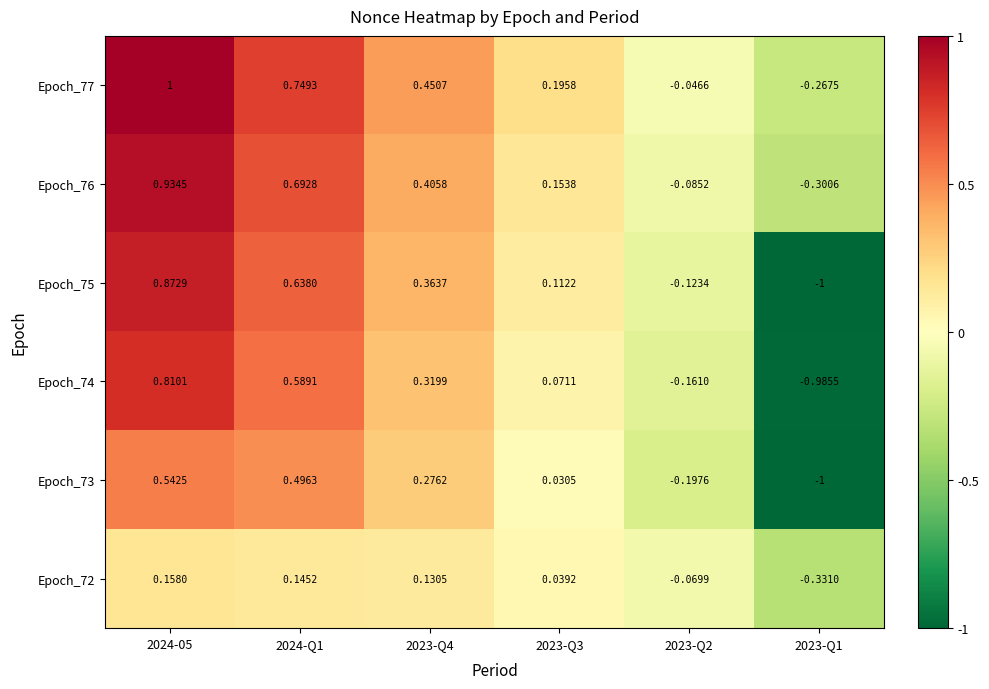

Is the value of Epoch_76 at 2023-Q3 greater than the value of Epoch_73 at 2023-Q3?

Yes